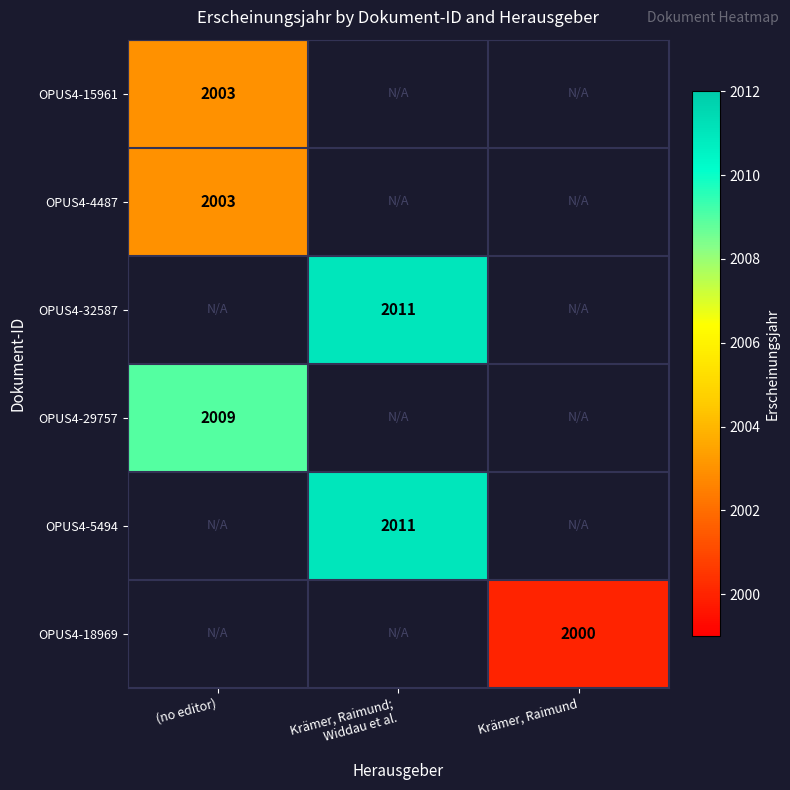

True or false: OPUS4-29757 has a value of 2009 at (no editor).

True